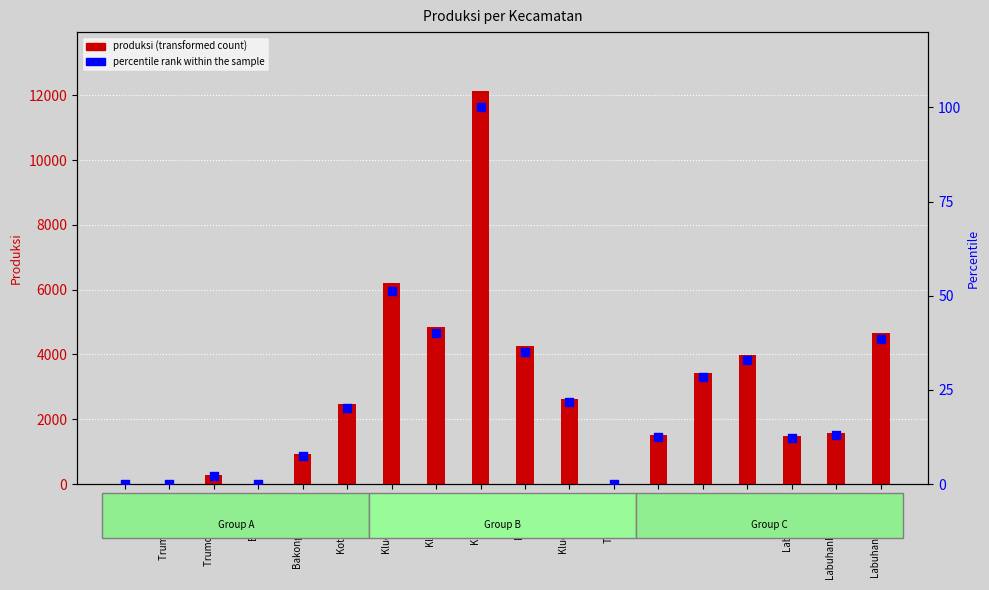

What are all the series names shown in the legend?

produksi, percentile rank within the sample